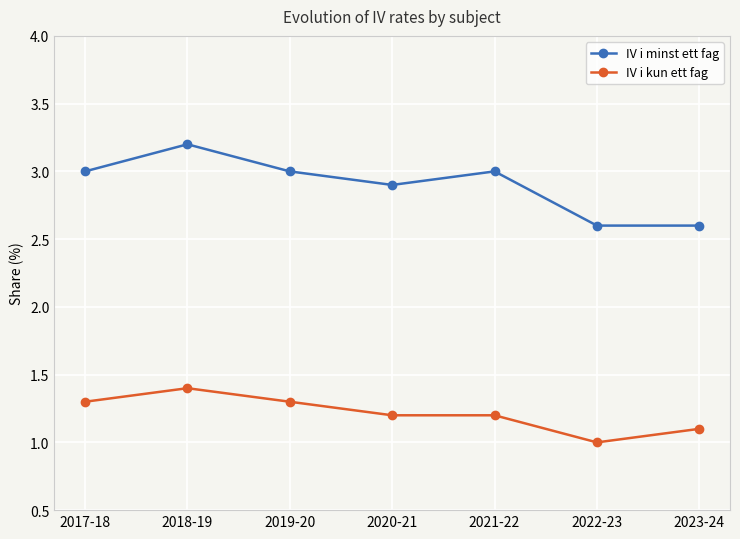

Which series changed the most between 2018-19 and 2023-24?

IV i minst ett fag